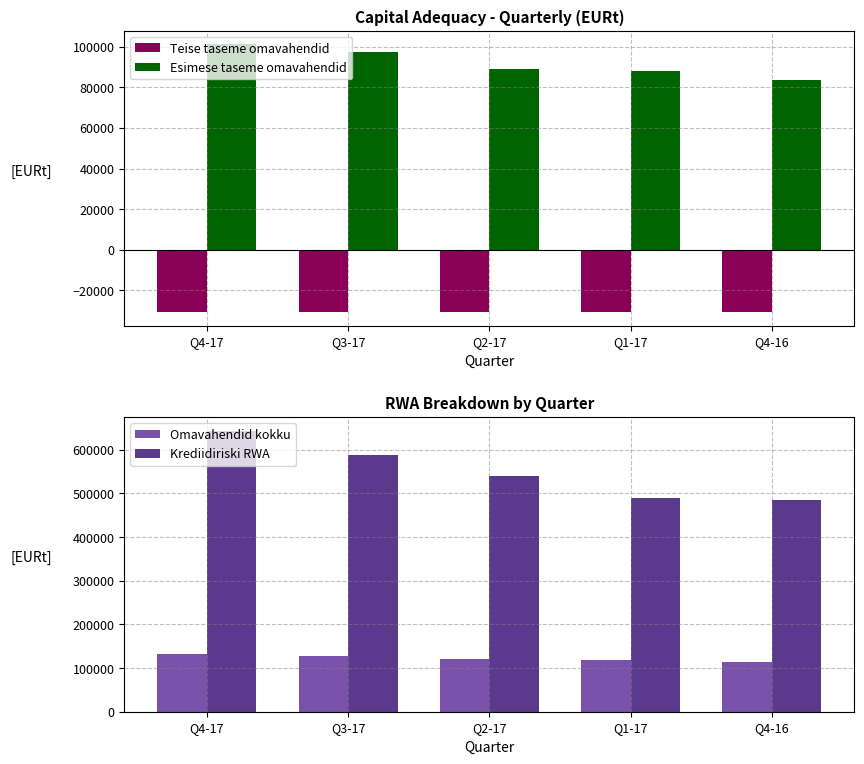

What value does the Esimese taseme omavahendid series have at Q1-17?

88354.7